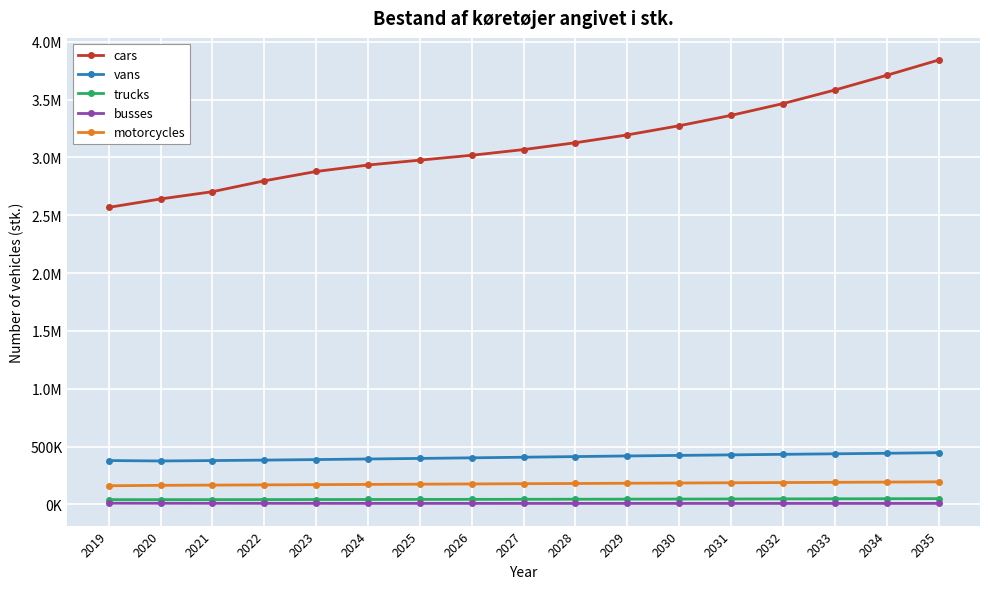

Reading left to right, extract all data points from this chart.

cars: 2019=2567836.0	2020=2640539.0	2021=2703246.0	2022=2797230.7	2023=2877989.4	2024=2933679.9	2025=2975927.2	2026=3018125.2	2027=3067403.6	2028=3126443.9	2029=3194120.9	2030=3273258.2	2031=3362925.4	2032=3464615.9	2033=3581779.9	2034=3709027.1	2035=3840923.9
vans: 2019=379866.0	2020=376122.0	2021=379654.1	2022=383624.3	2023=388259.5	2024=393334.7	2025=398216.2	2026=403295.8	2027=408674.8	2028=414053.2	2029=419528.1	2030=424239.2	2031=428905.2	2032=433486.1	2033=438066.8	2034=442657.0	2035=447637.0
trucks: 2019=42173.0	2020=41877.1	2021=42085.2	2022=42450.2	2023=42845.2	2024=43325.8	2025=43824.5	2026=44377.1	2027=44978.0	2028=45649.5	2029=46336.7	2030=46988.3	2031=47645.3	2032=48354.6	2033=49080.6	2034=49849.8	2035=50675.1
busses: 2019=11193.0	2020=10646.0	2021=10304.4	2022=10090.6	2023=9865.8	2024=9690.8	2025=9525.2	2026=9454.9	2027=9386.0	2028=9361.6	2029=9304.9	2030=9315.1	2031=9291.1	2032=9301.9	2033=9324.5	2034=9344.9	2035=9347.7
motorcycles: 2019=161991.0	2020=165489.0	2021=167638.4	2022=169526.6	2023=171666.8	2024=173557.3	2025=175689.0	2026=177581.9	2027=179705.7	2028=181601.4	2029=183717.9	2030=185616.5	2031=187726.5	2032=189628.1	2033=191732.1	2034=193637.0	2035=195735.7